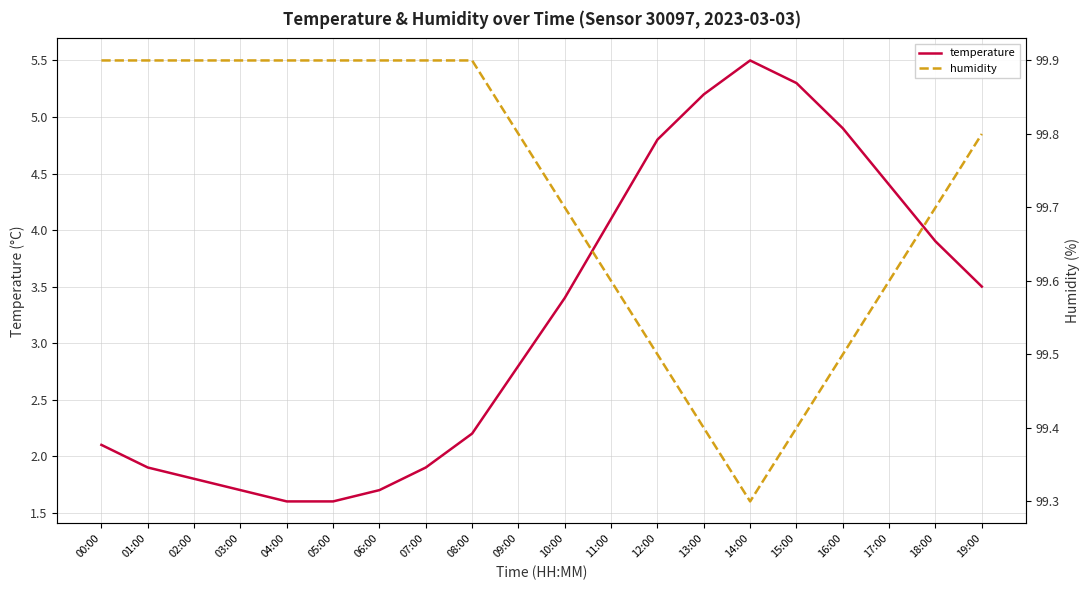

Where does the temperature series first go above 3?

10:00